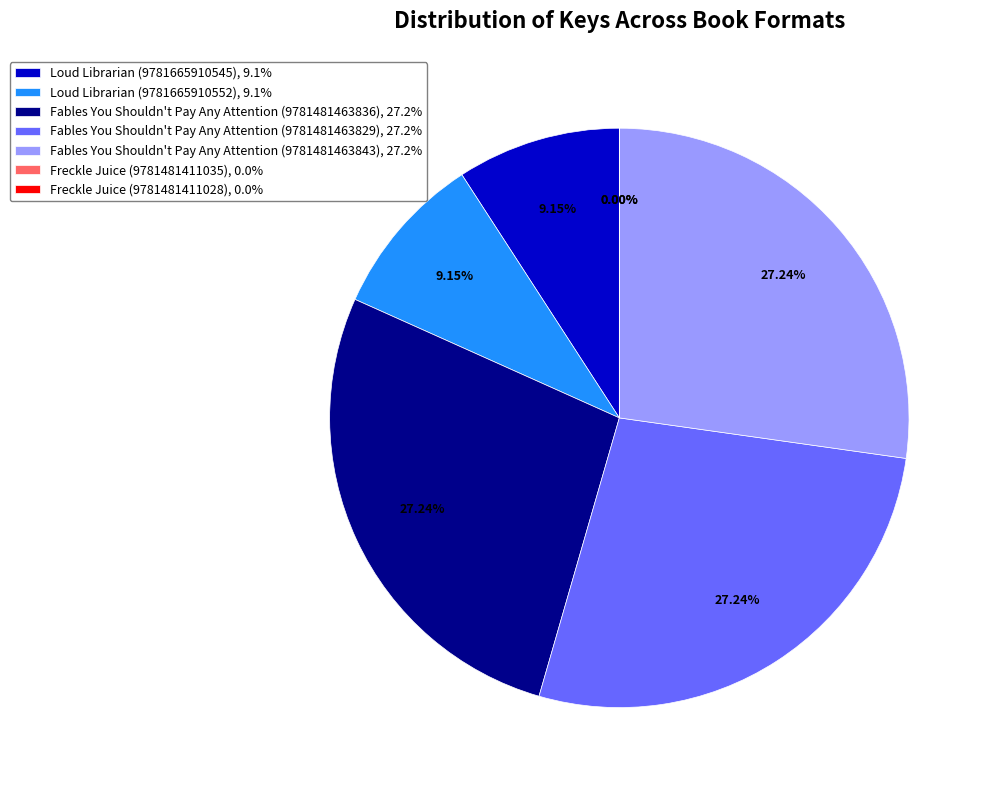

Does Fables You Shouldn't Pay Any Attention (9781481463843) represent more than half of the total?

No